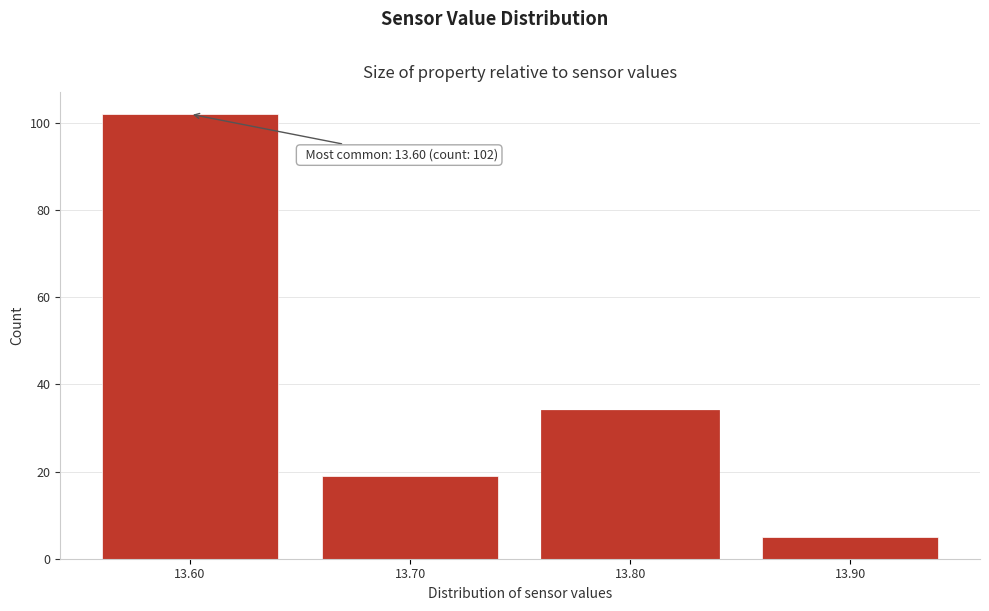

Reading left to right, list all the values displayed in this chart.

13.60=102	13.70=19	13.80=34	13.90=5